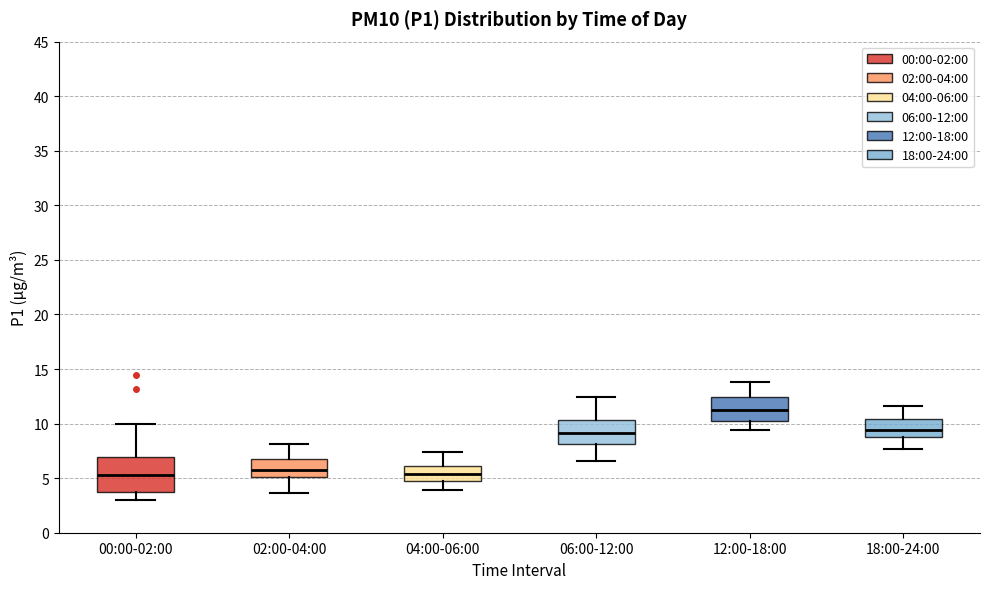

Reading left to right, transcribe this box plot: for each box, give where its median line is, the range the box spans, and where its two whiskers end, as read against the y-axis. The values are not printed on the chart, so give them approximately, as read against the axis.

00:00-02:00: median 5.5, box 3.5 to 7.0, whiskers 3.0 to 10.0
02:00-04:00: median 6.0, box 5.0 to 6.5, whiskers 3.5 to 8.0
04:00-06:00: median 5.5, box 5.0 to 6.0, whiskers 4.0 to 7.5
06:00-12:00: median 9.0, box 8.0 to 10.5, whiskers 6.5 to 12.5
12:00-18:00: median 11.0, box 10.0 to 12.5, whiskers 9.5 to 14.0
18:00-24:00: median 9.5, box 8.5 to 10.5, whiskers 7.5 to 11.5